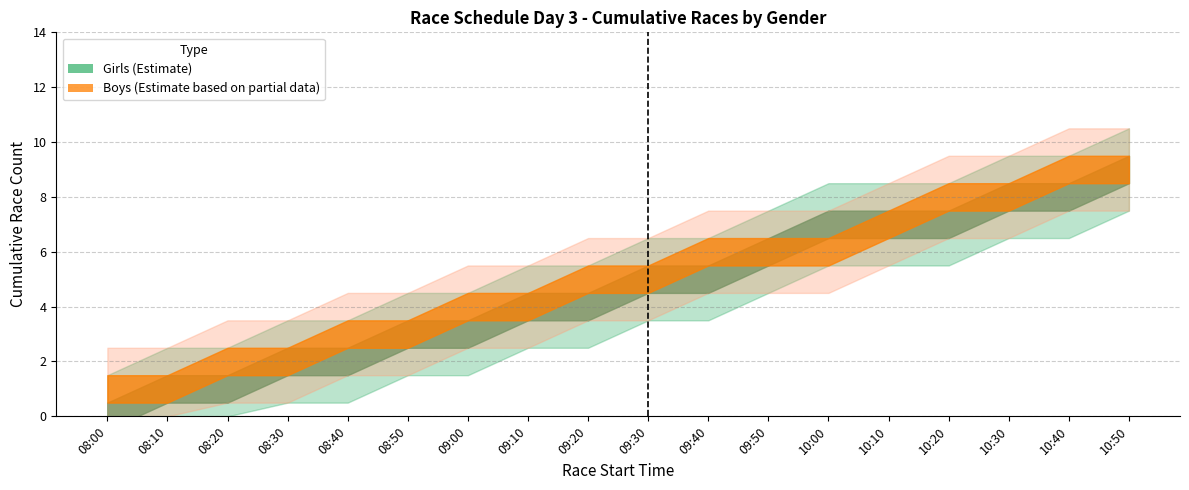

What position from the right is 10:50?

1